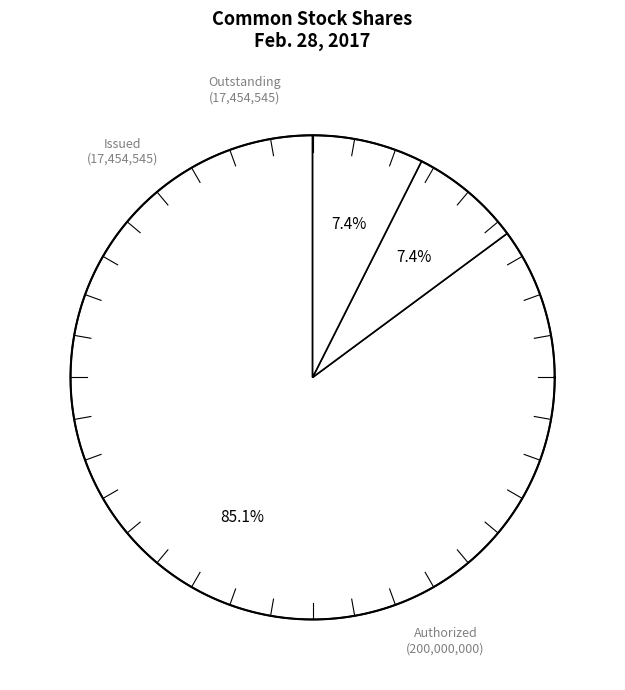

To the nearest percent, what percentage of the pie is Common stock, shares authorized?

85%